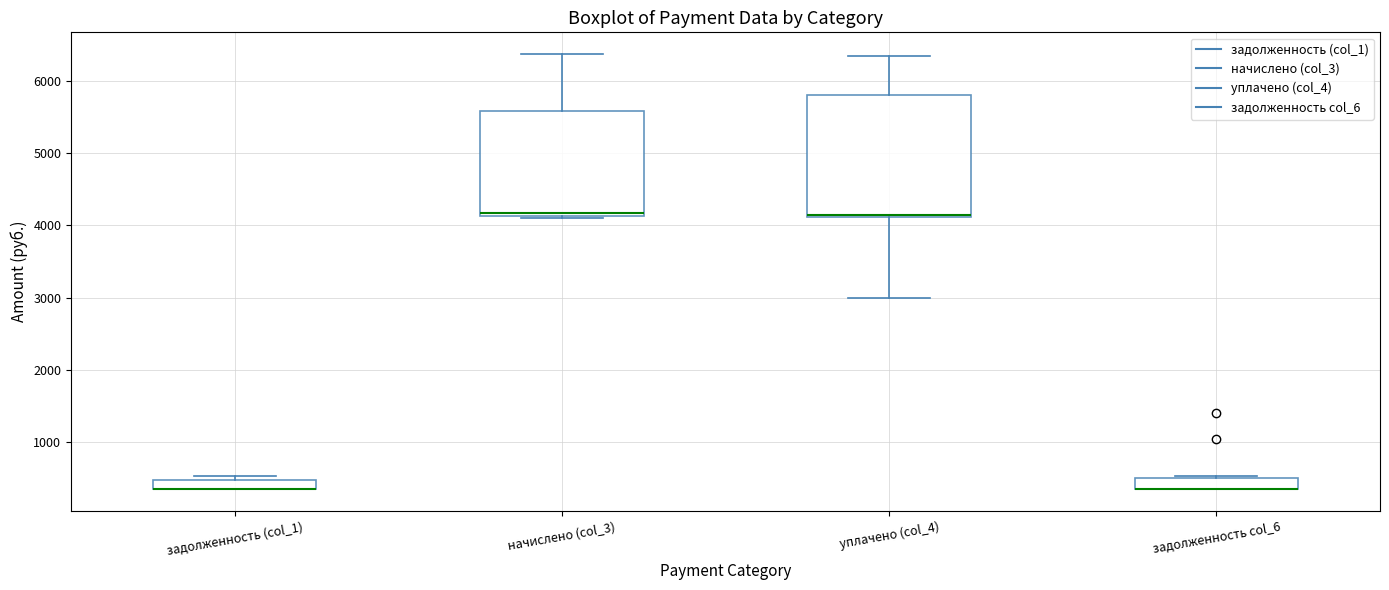

Where is the upper edge of the box for задолженность col_6 on the y-axis? The values are not printed on the chart, so give them approximately, as read against the axis.

500